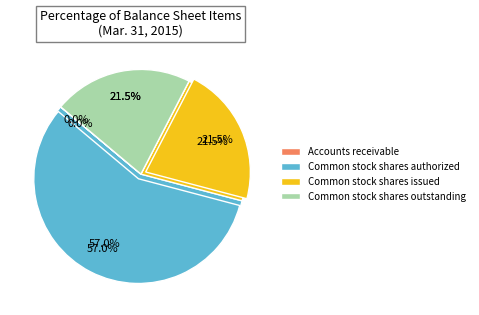

Which slice is the smallest?

Accounts receivable